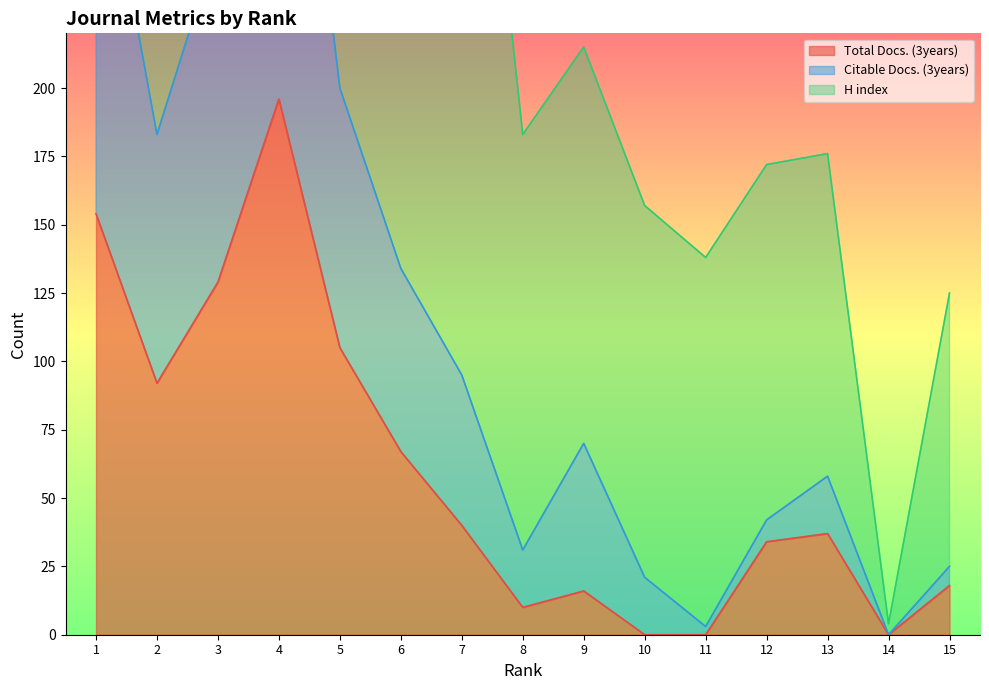

True or false: Citable Docs. (3years) and Total Docs. (3years) cross at least once.

False